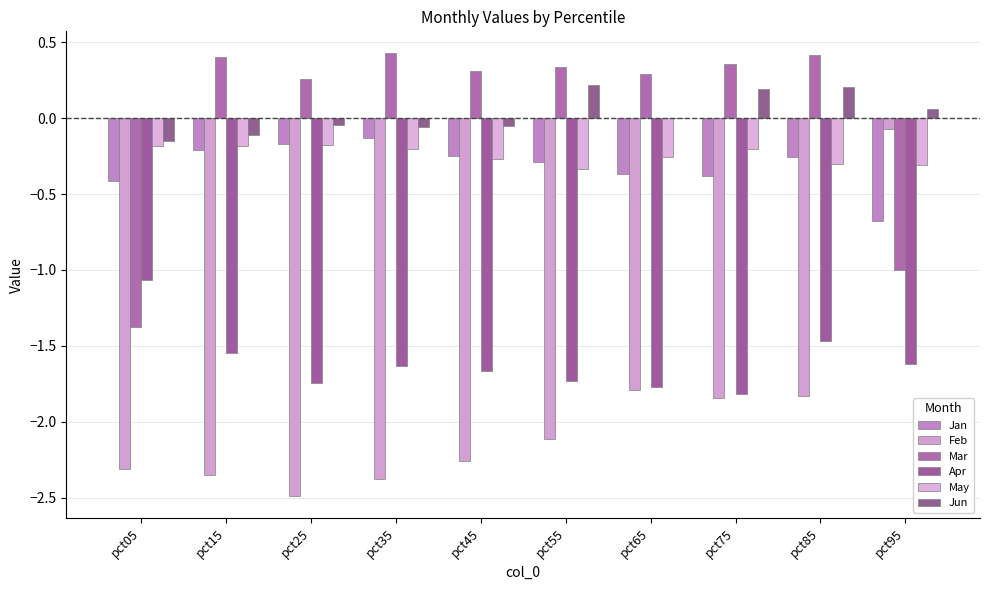

The May series shows -0.2 at pct55. True or false?

False